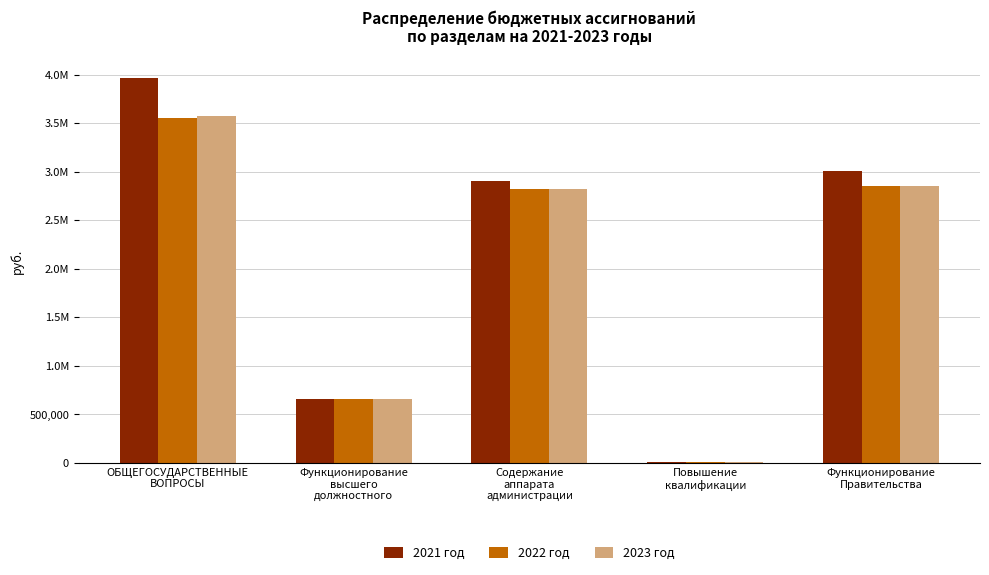

Which series has the largest total across all categories?

2021 год